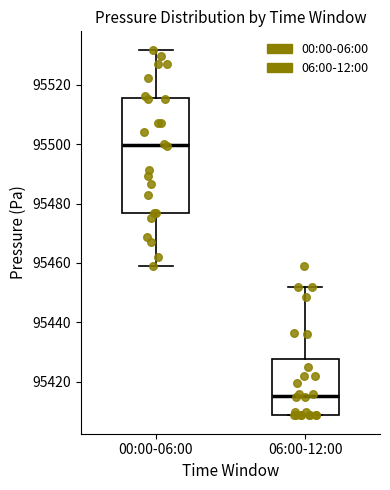

Reading left to right, transcribe this box plot: for each box, give where its median line is, the range the box spans, and where its two whiskers end, as read against the y-axis. The values are not printed on the chart, so give them approximately, as read against the axis.

00:00-06:00: median 95500, box 95476 to 95516, whiskers 95460 to 95532
06:00-12:00: median 95416, box 95408 to 95428, whiskers 95408 to 95452